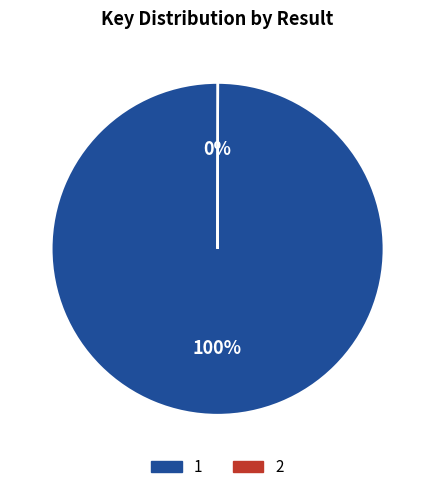

To the nearest percent, what is the average slice percentage?

50%